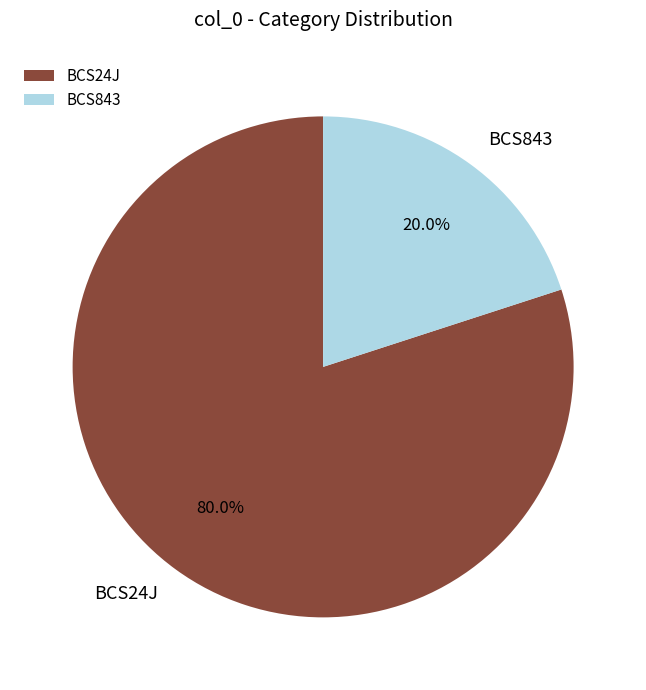

Is BCS24J the majority of the pie?

Yes